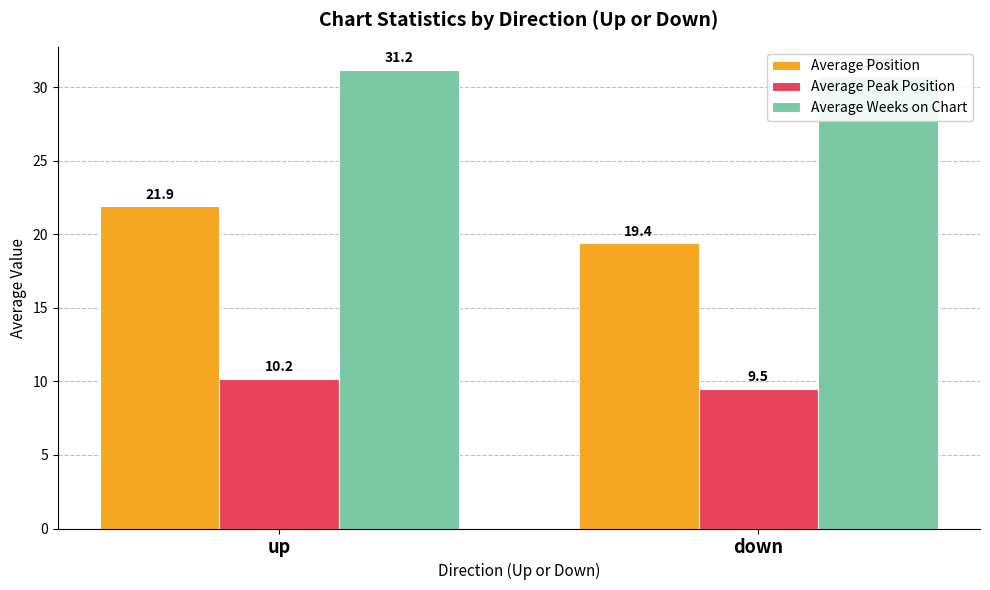

True or false: Average Weeks on Chart has a value of 13.6 at down.

False